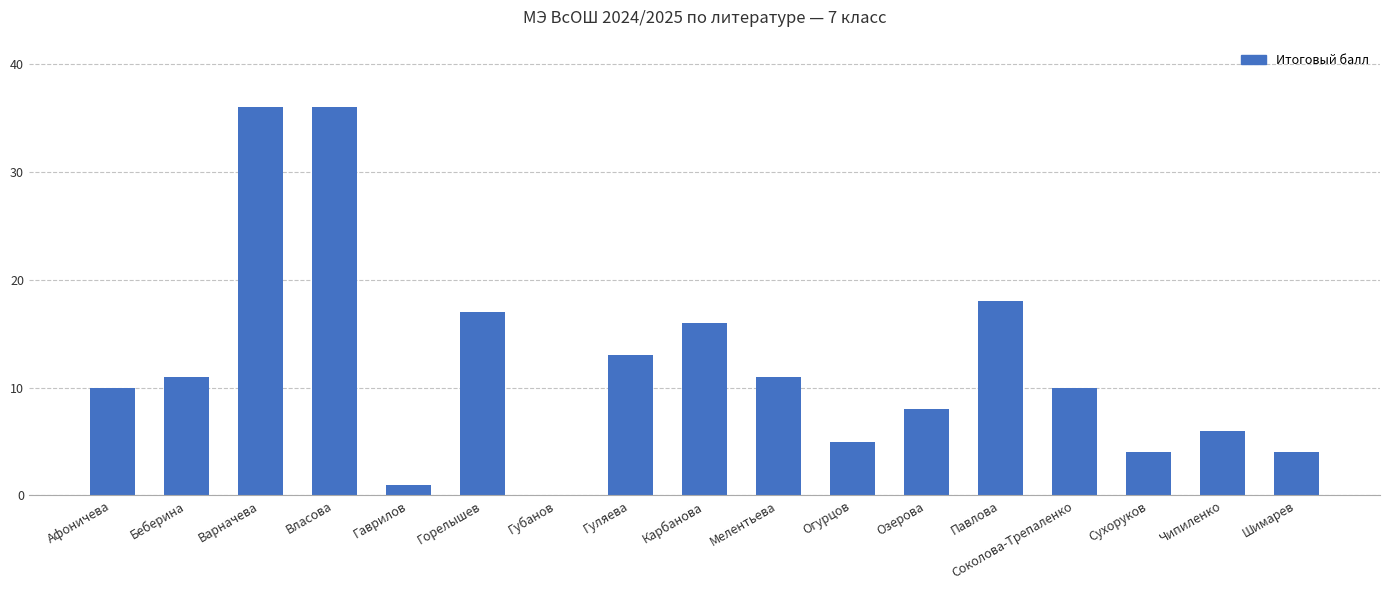

Between Власова and Соколова-Трепаленко, which is larger?

Власова